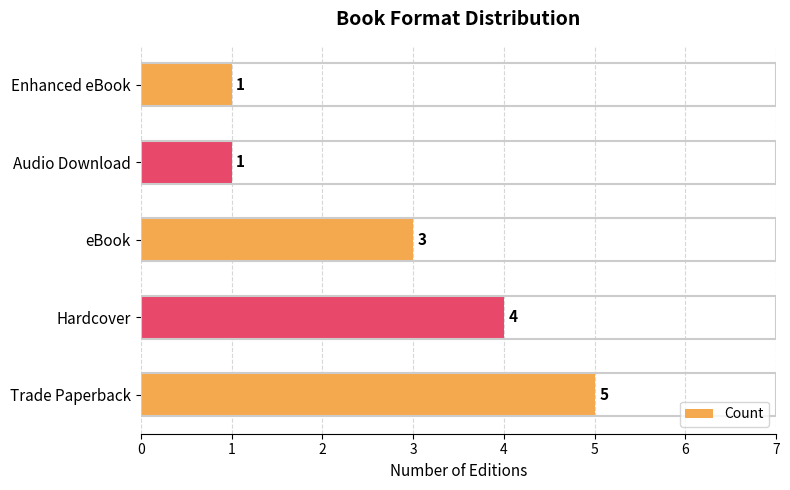

Which has a higher value, Audio Download or Trade Paperback?

Trade Paperback